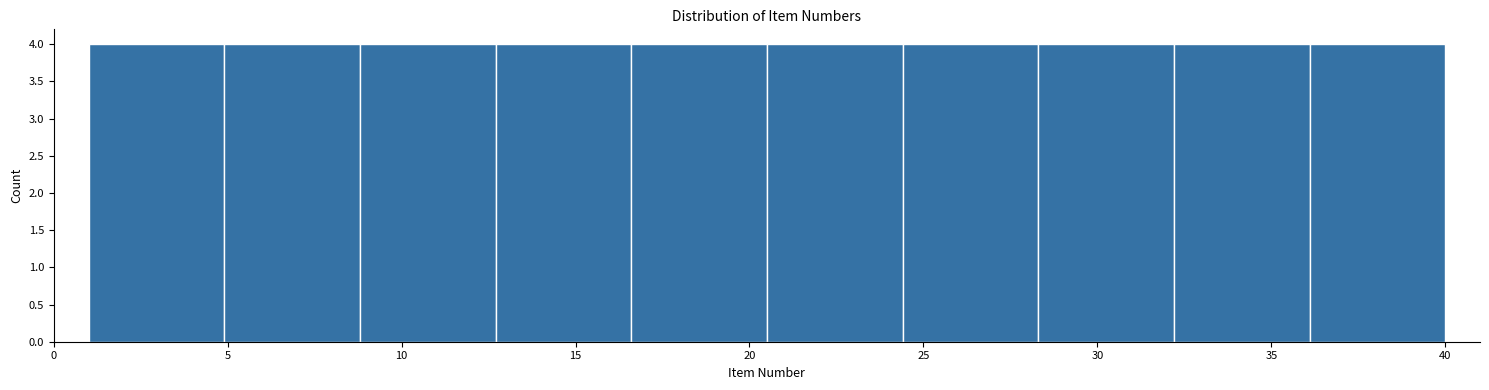

Reading left to right, list every bar in this chart as the range it spans on the x-axis followed by its height. Neither the bar edges nor the heights are printed on the chart, so give them approximately, as read against the axes.

1.0 to 4.9: 4
4.9 to 8.8: 4
8.8 to 12.7: 4
12.7 to 16.6: 4
16.6 to 20.5: 4
20.5 to 24.4: 4
24.4 to 28.3: 4
28.3 to 32.2: 4
32.2 to 36.1: 4
36.1 to 40.0: 4